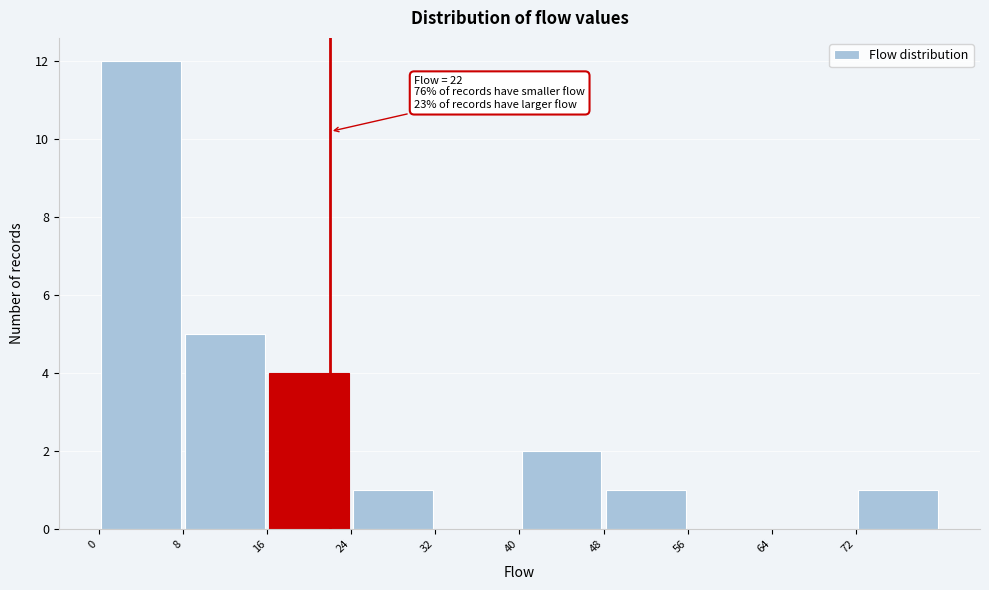

Which range on the x-axis has the tallest bar?

0 to 8